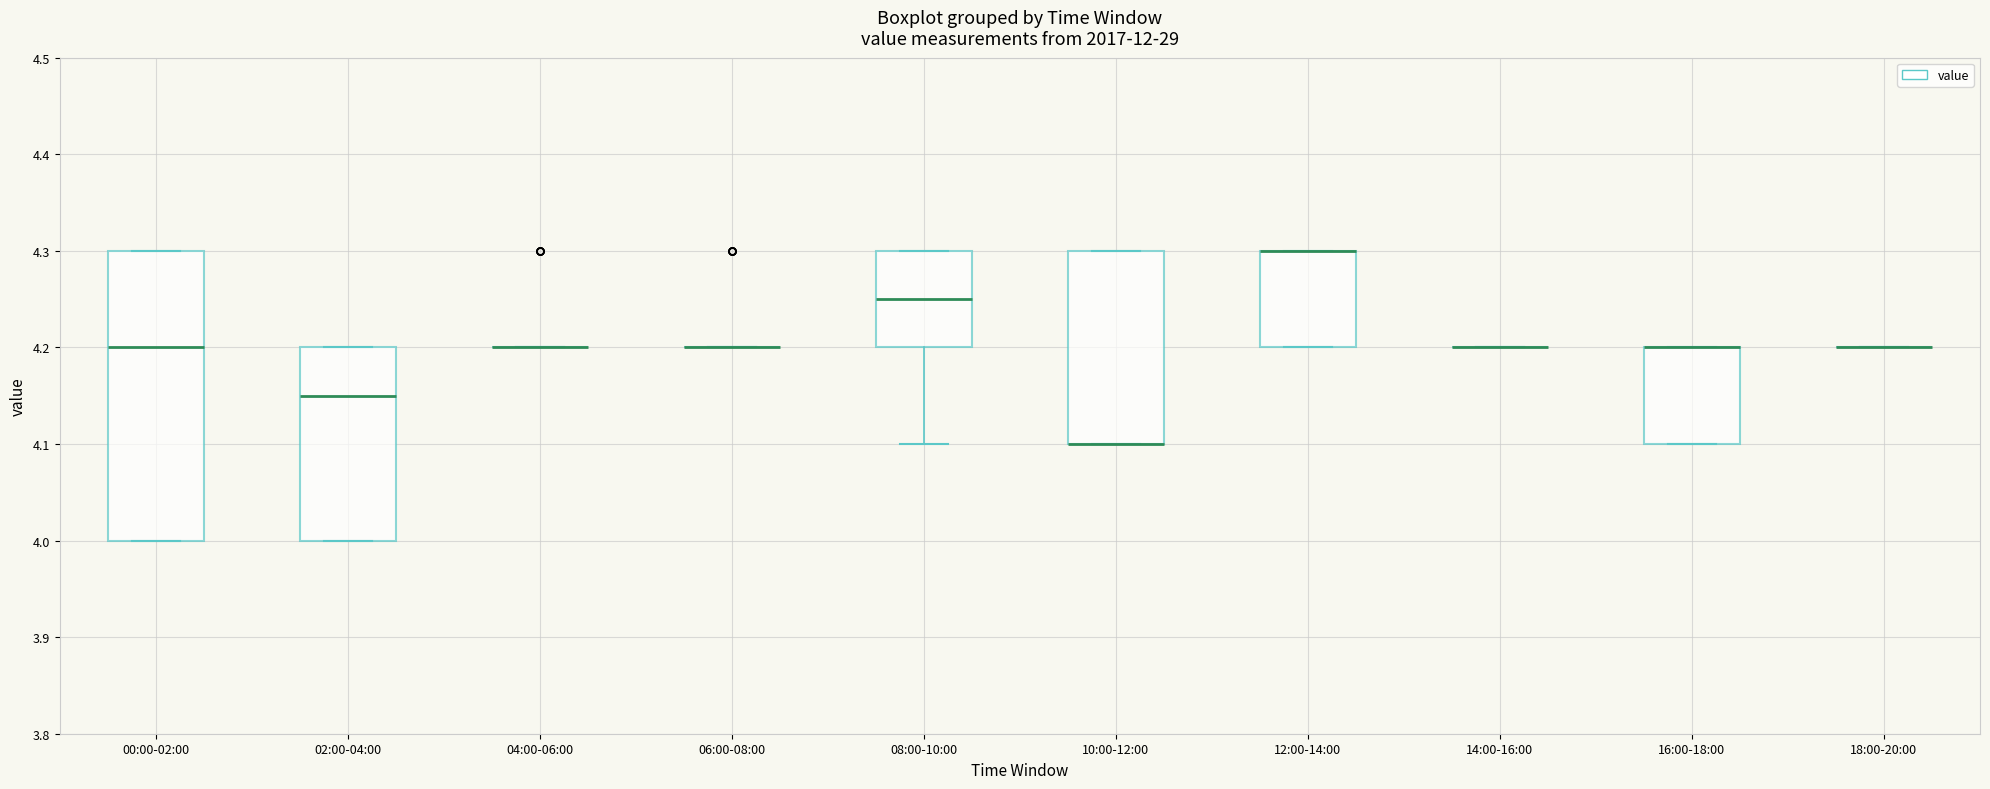

Reading left to right, transcribe this box plot: for each box, give where its median line is, the range the box spans, and where its two whiskers end, as read against the y-axis. The values are not printed on the chart, so give them approximately, as read against the axis.

00:00-02:00: median 4.20, box 4.00 to 4.30, whiskers 4.00 to 4.30
02:00-04:00: median 4.15, box 4.00 to 4.20, whiskers 4.00 to 4.20
04:00-06:00: box collapsed to a line at 4.20, whiskers 4.20 to 4.20
06:00-08:00: box collapsed to a line at 4.20, whiskers 4.20 to 4.20
08:00-10:00: median 4.25, box 4.20 to 4.30, whiskers 4.10 to 4.30
10:00-12:00: median 4.10 (drawn on the box's lower edge), box 4.10 to 4.30, whiskers 4.10 to 4.30
12:00-14:00: median 4.30 (drawn on the box's upper edge), box 4.20 to 4.30, whiskers 4.20 to 4.30
14:00-16:00: box collapsed to a line at 4.20, whiskers 4.20 to 4.20
16:00-18:00: median 4.20 (drawn on the box's upper edge), box 4.10 to 4.20, whiskers 4.10 to 4.20
18:00-20:00: box collapsed to a line at 4.20, whiskers 4.20 to 4.20